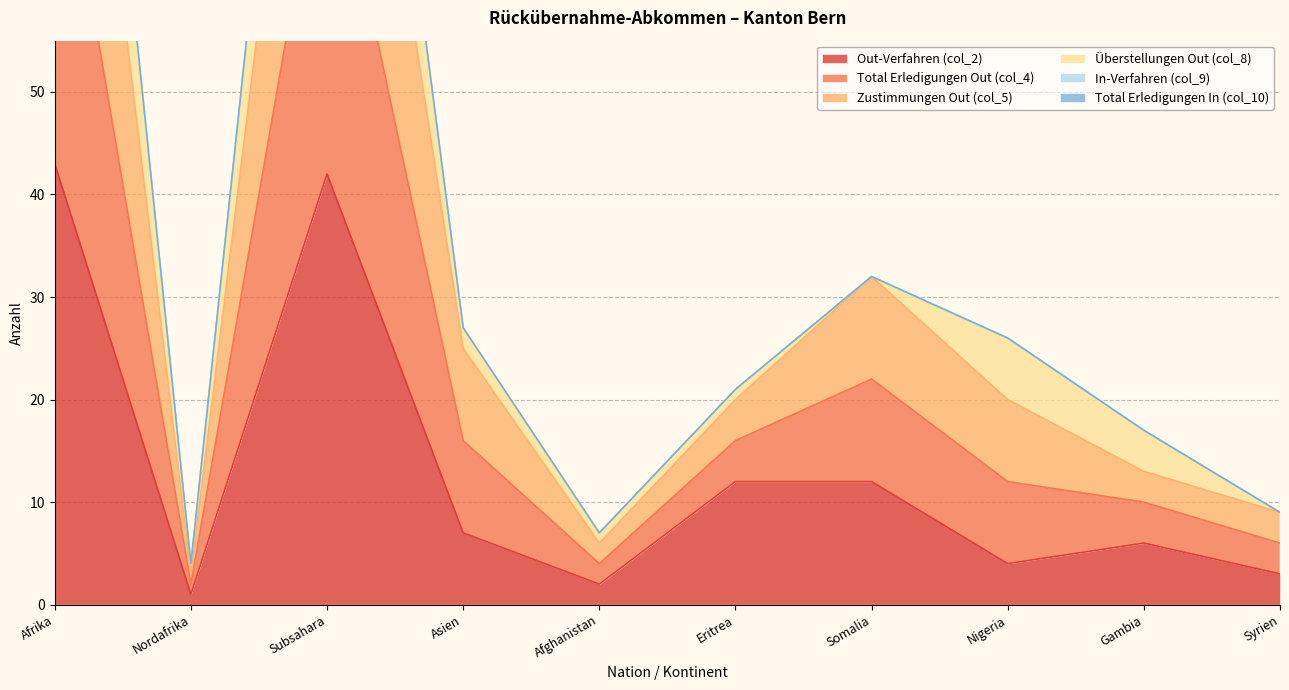

What is the difference between the highest and lowest values at Eritrea?

9